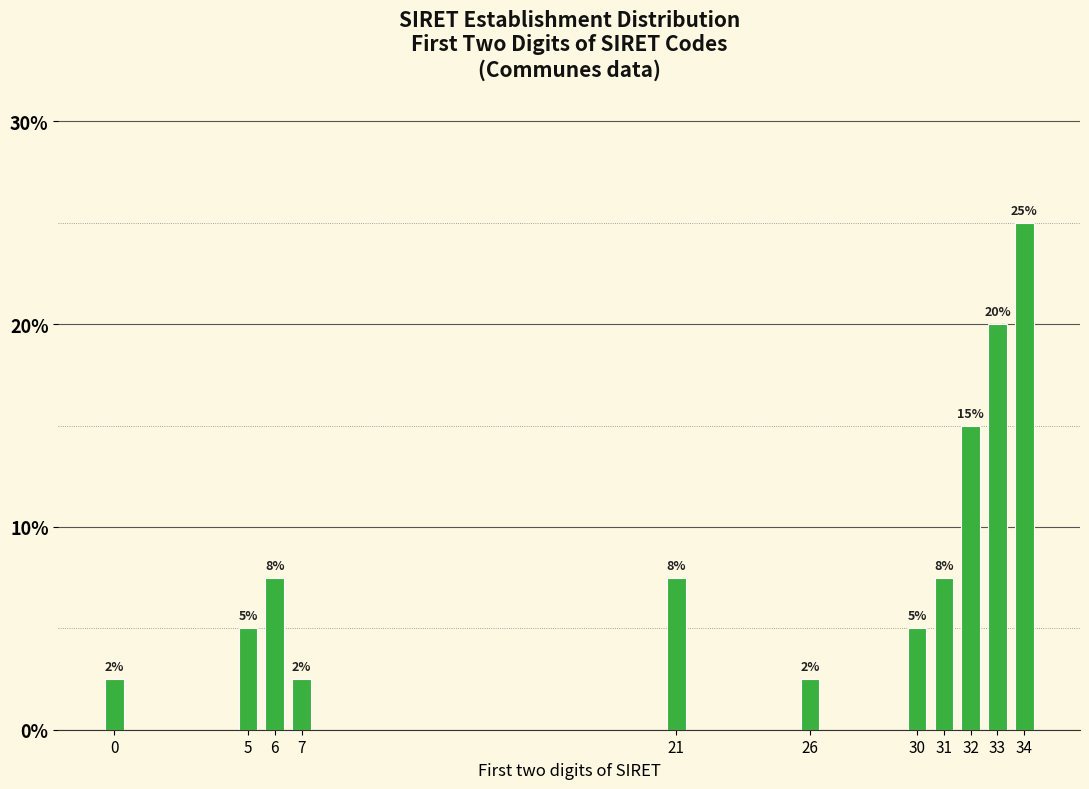

Does the chart contain any negative values?

No